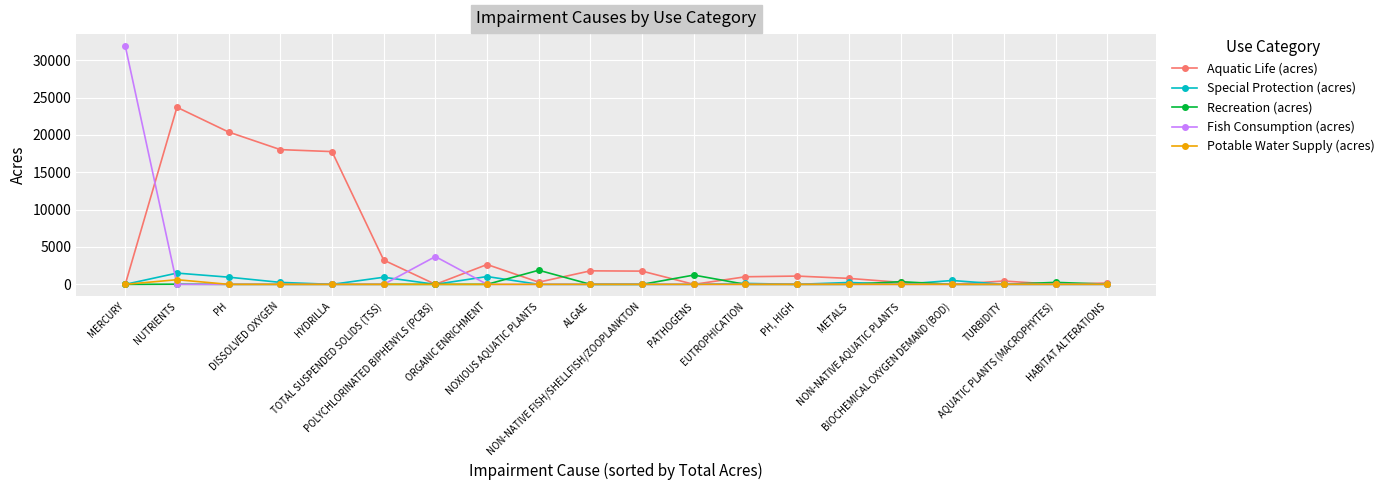

What is the total value across all series at METALS?

1056